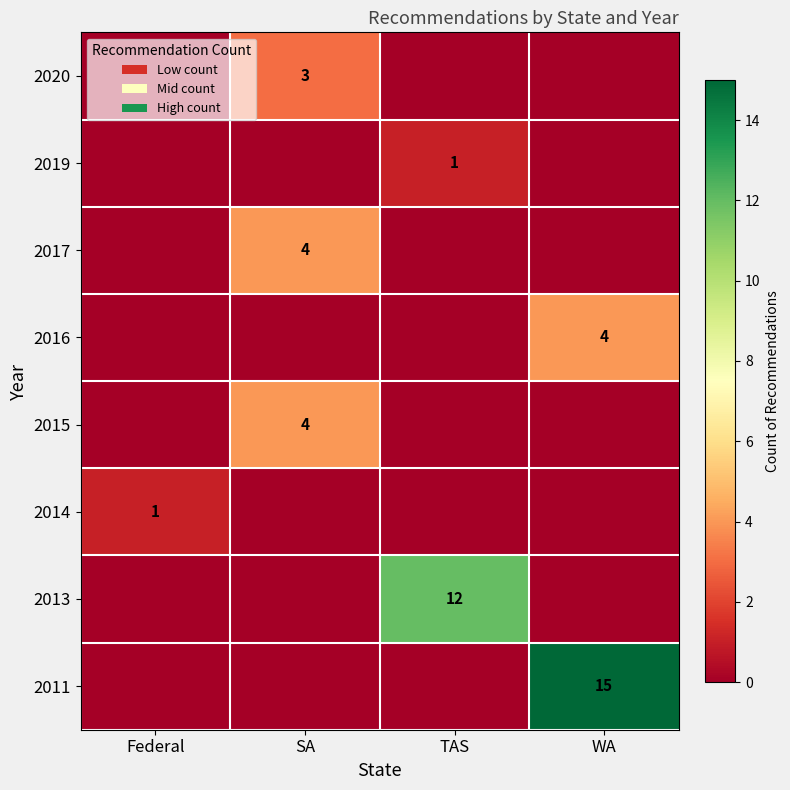

The value of 2011 at WA is 9. True or false?

False